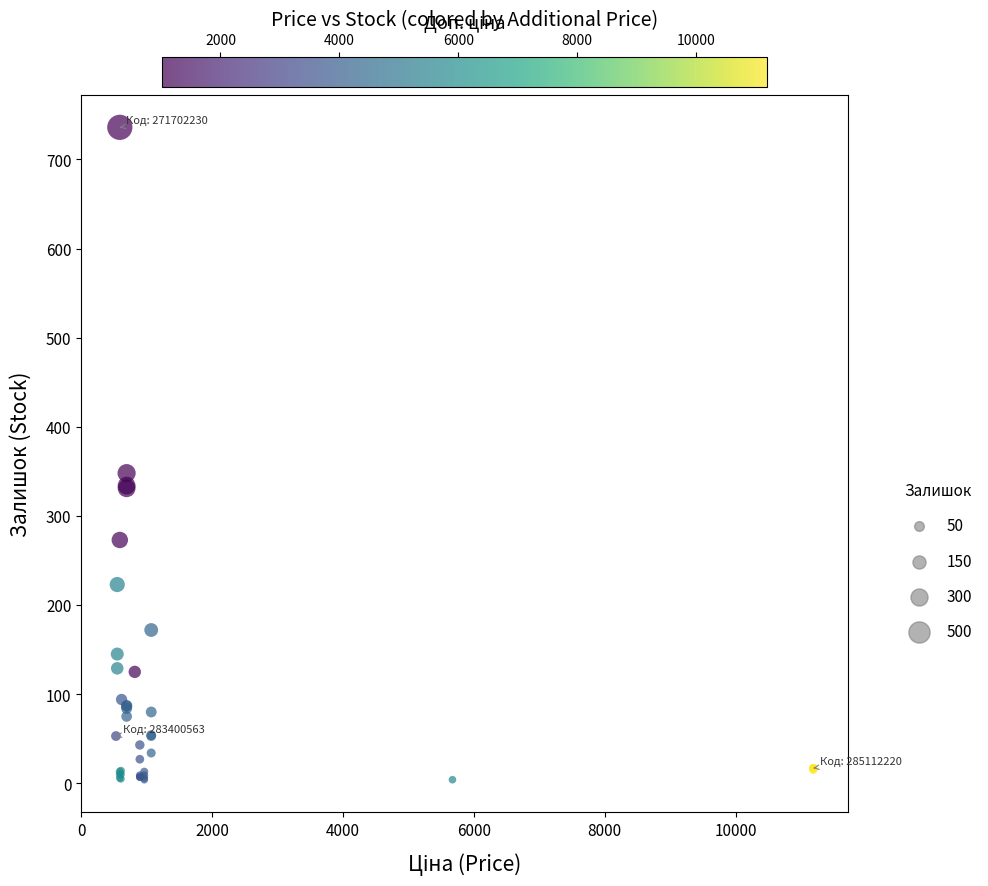

What Y value in the scatter plot is closest to 370?

348